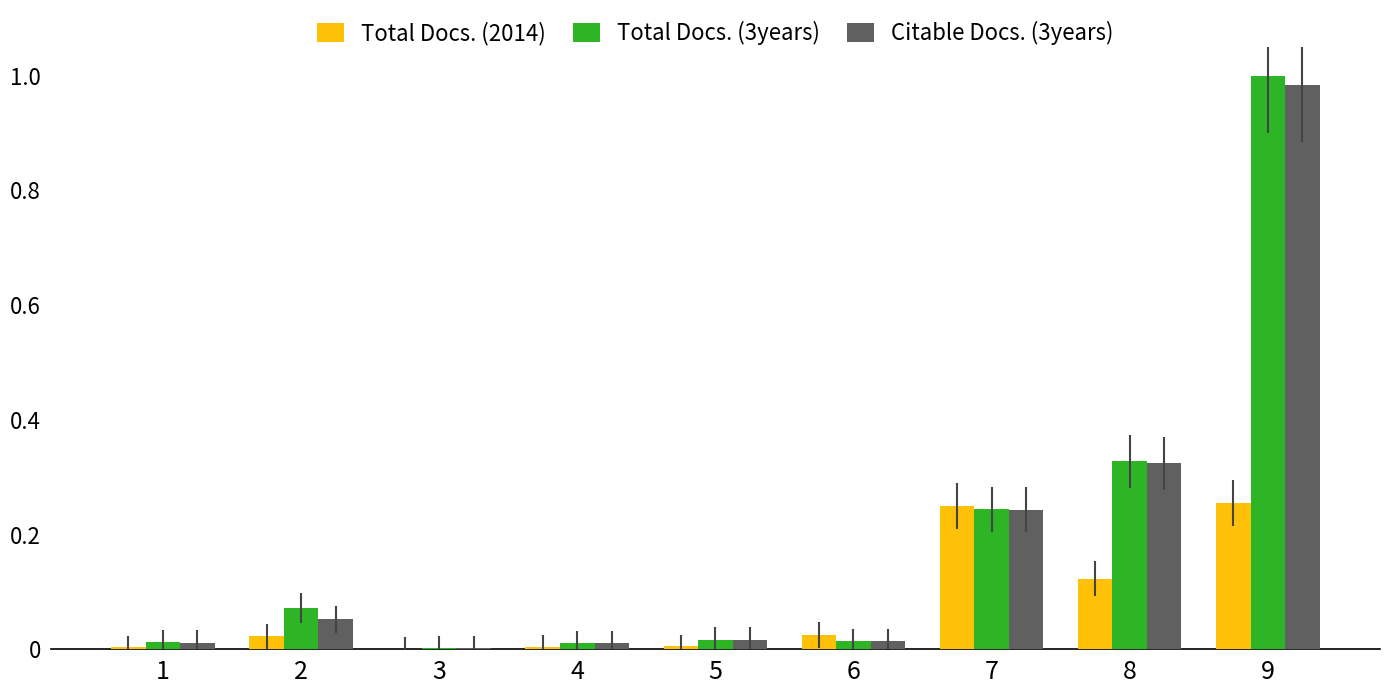

At which category is the sum across all series the highest?

9